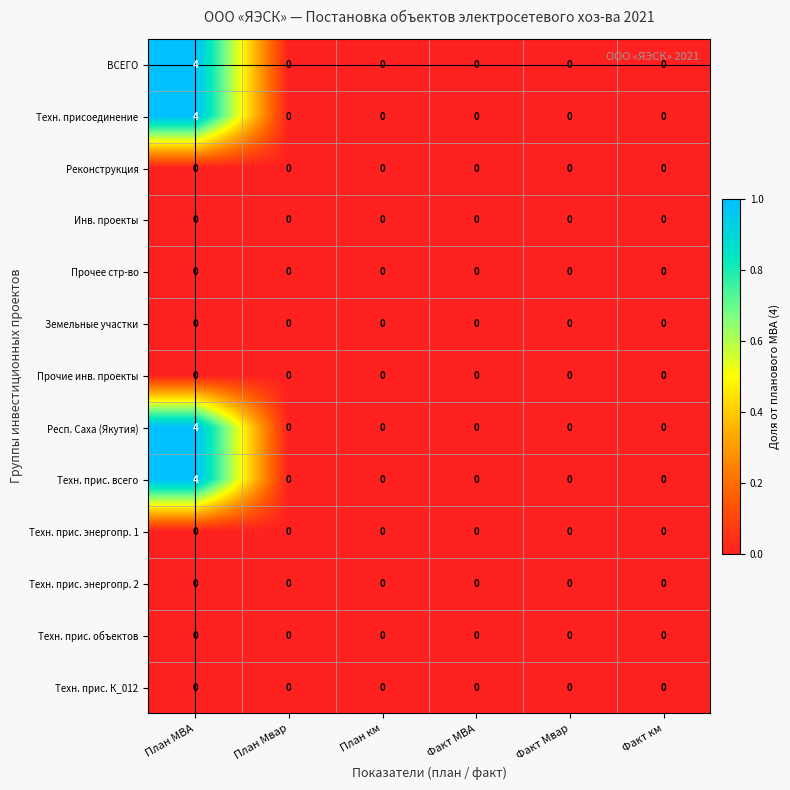

What is the spread (max minus min) of values at План МВА?

4